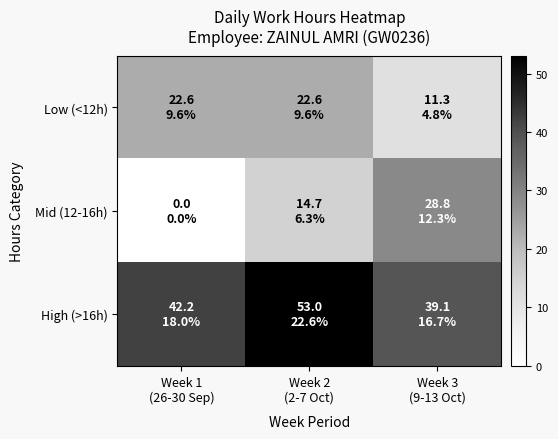

Which series has the widest spread of values?

Mid (12-16h)